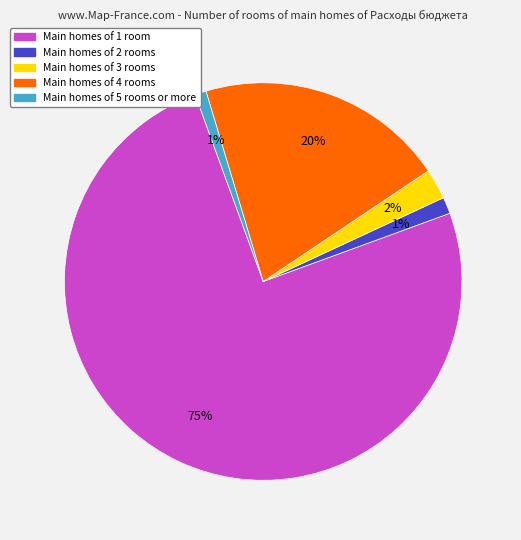

How many slices are in this pie chart?

5